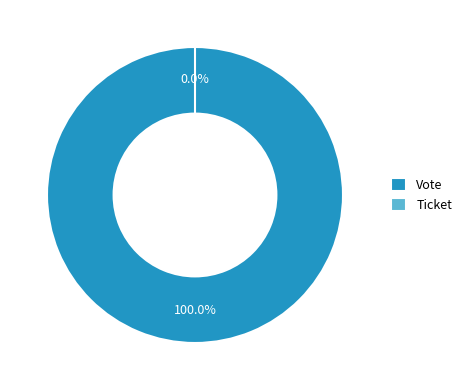

Between Ticket and Vote, which is larger?

Vote